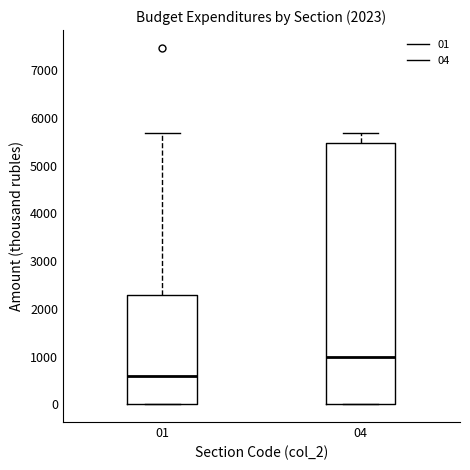

Reading left to right, read every box against the y-axis: the position of its median line, the range the box covers, and the ends of its whiskers. The values are not printed on the chart, so give them approximately, as read against the axis.

01: median 600, box 0 to 2300, whiskers 0 to 5700
04: median 1000, box 0 to 5500, whiskers 0 to 5700